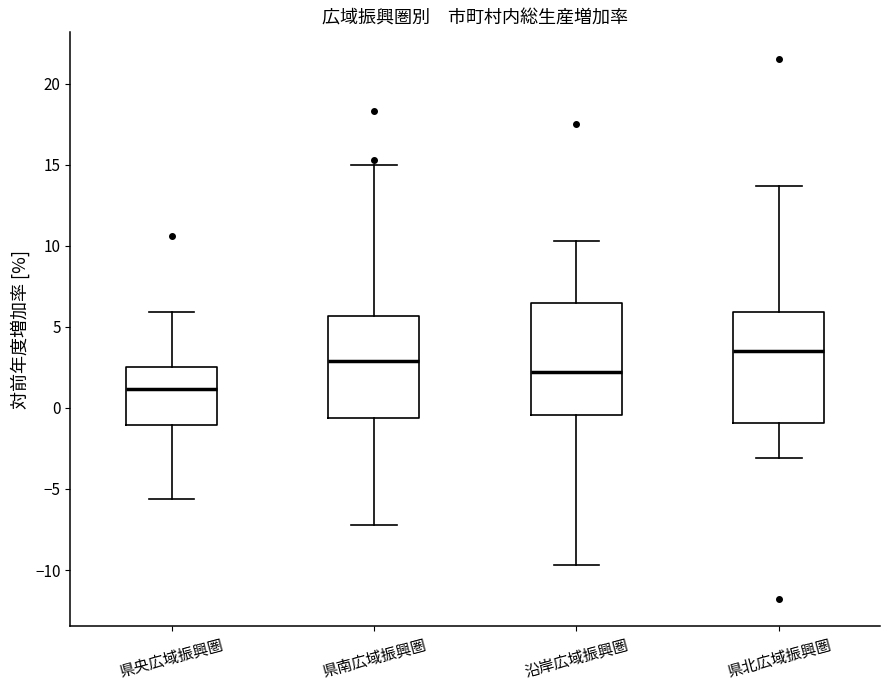

Where is the lower edge of the box for 県南広域振興圏 on the y-axis? The values are not printed on the chart, so give them approximately, as read against the axis.

-0.5